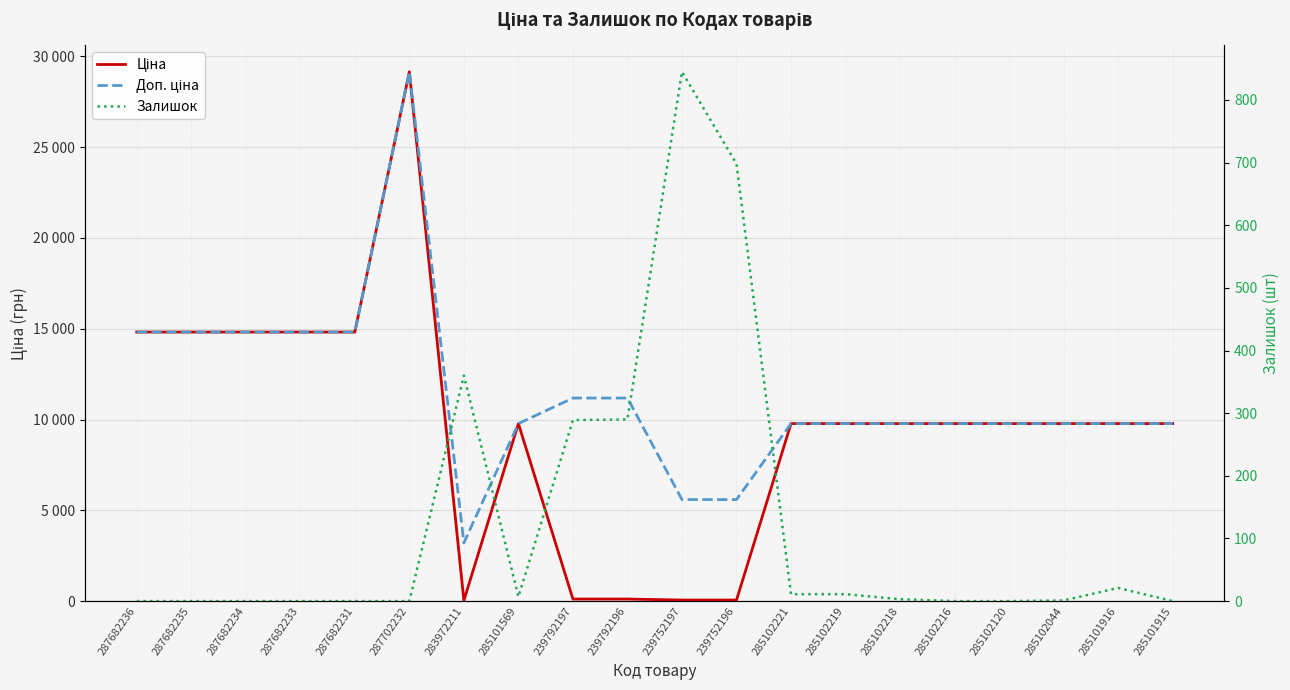

What are all the series names shown in the legend?

Ціна, Доп. ціна, Залишок